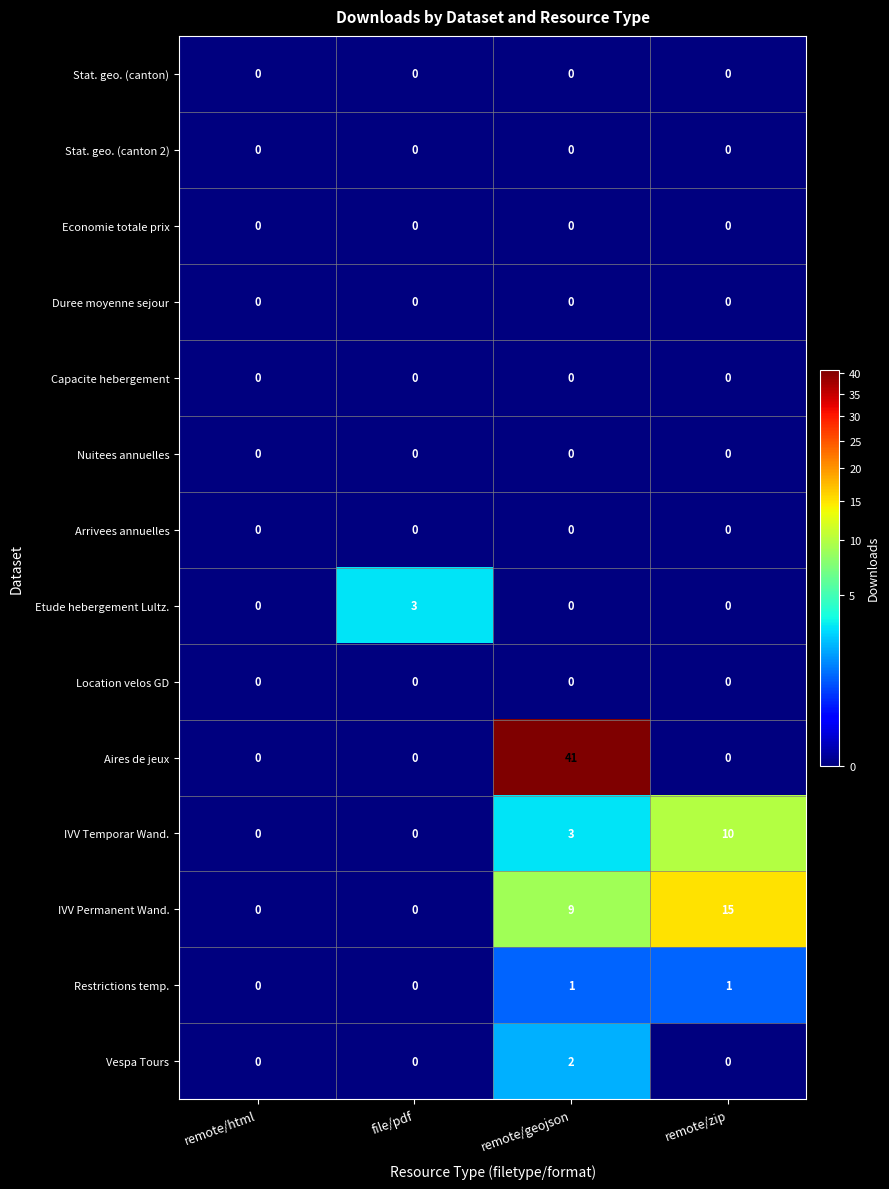

Which series changed the most between remote/geojson and remote/zip?

Aires de jeux